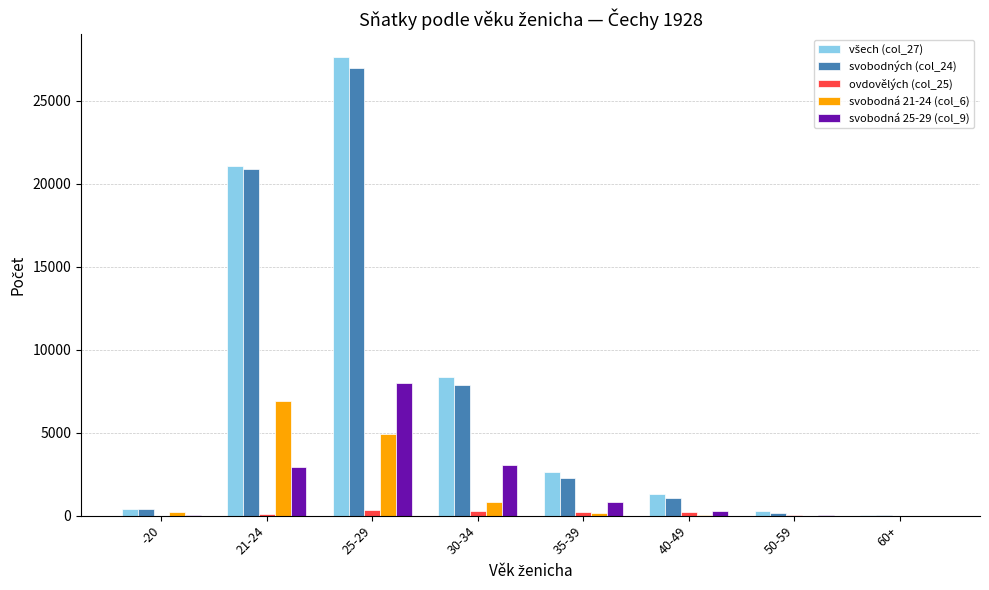

Which label corresponds to the largest value in the chart?

25-29